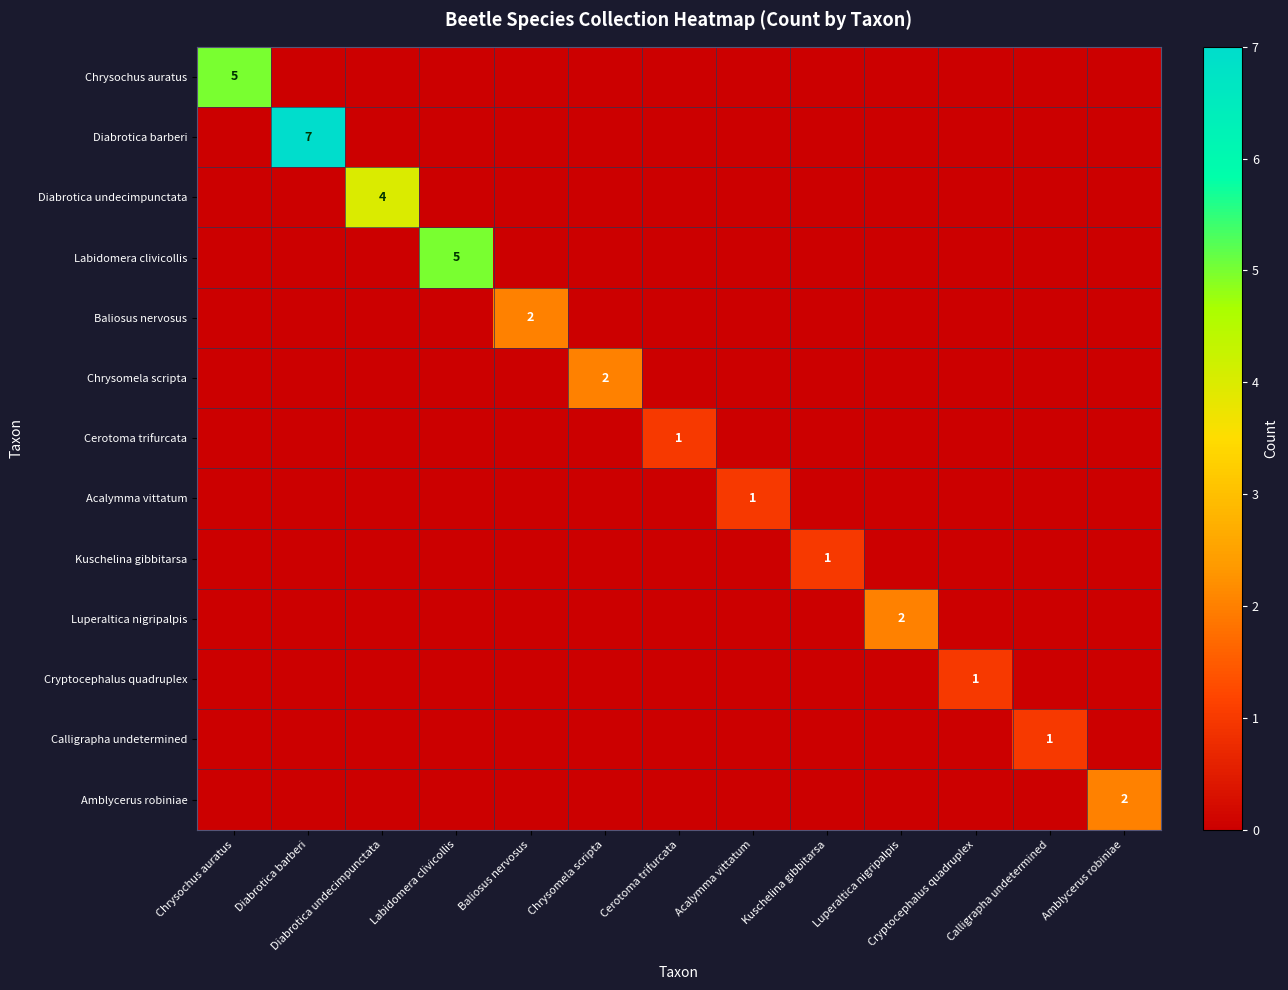

Count the number of categories in the chart.

13